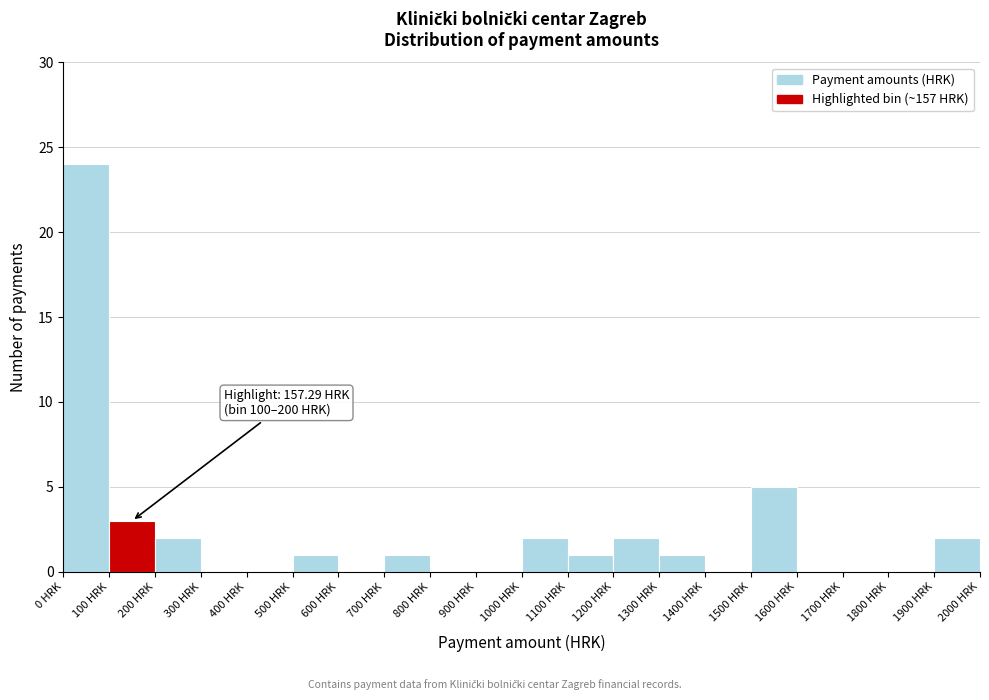

Which range on the x-axis has the tallest bar?

0 to 100